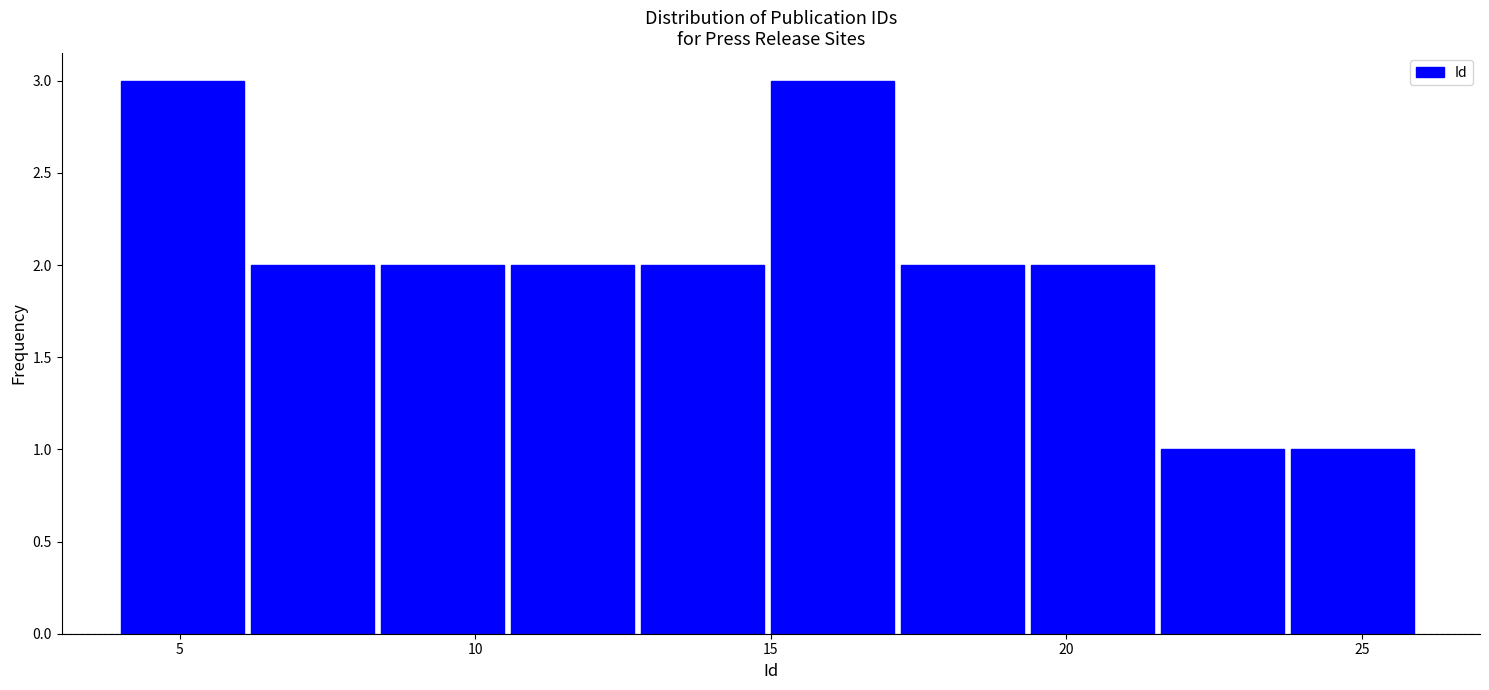

Reading left to right, list every bar in this chart as the range it spans on the x-axis followed by its height. Neither the bar edges nor the heights are printed on the chart, so give them approximately, as read against the axes.

4.0 to 6.2: 3
6.2 to 8.4: 2
8.4 to 10.6: 2
10.6 to 12.8: 2
12.8 to 15.0: 2
15.0 to 17.2: 3
17.2 to 19.4: 2
19.4 to 21.6: 2
21.6 to 23.8: 1
23.8 to 26.0: 1